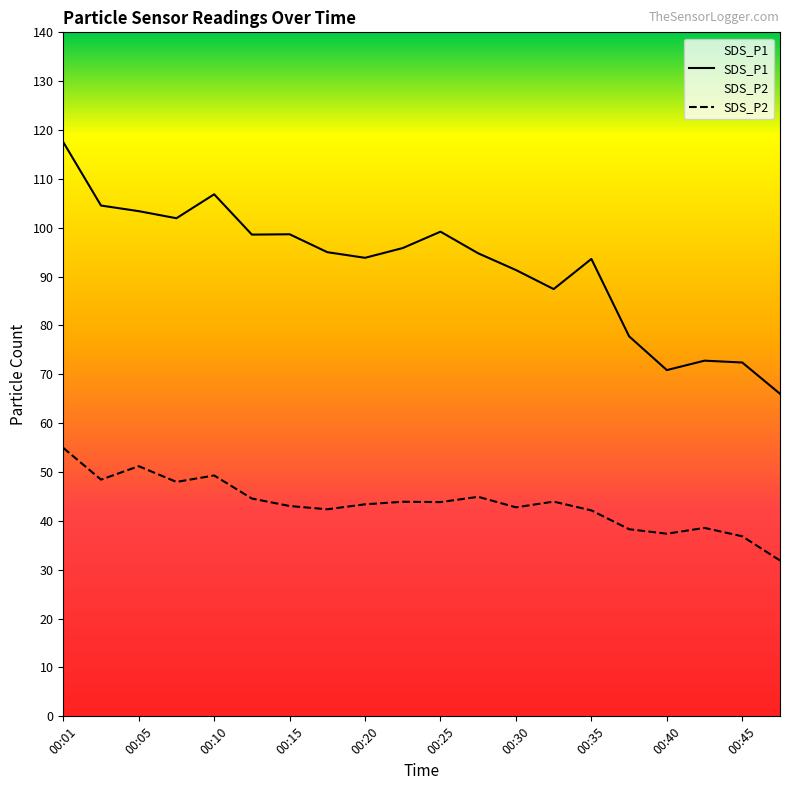

At which category is the sum across all series the highest?

00:01